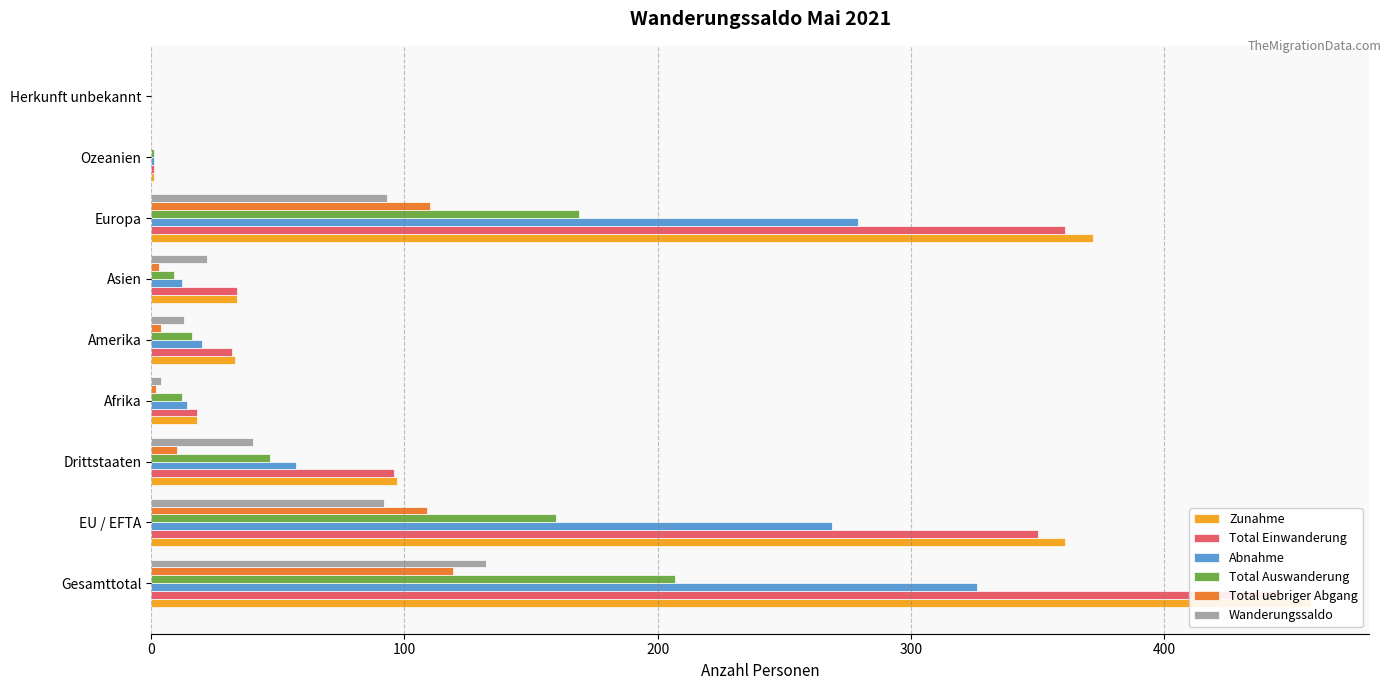

What is the value of the Wanderungssaldo bar at the 1st from the left?

132